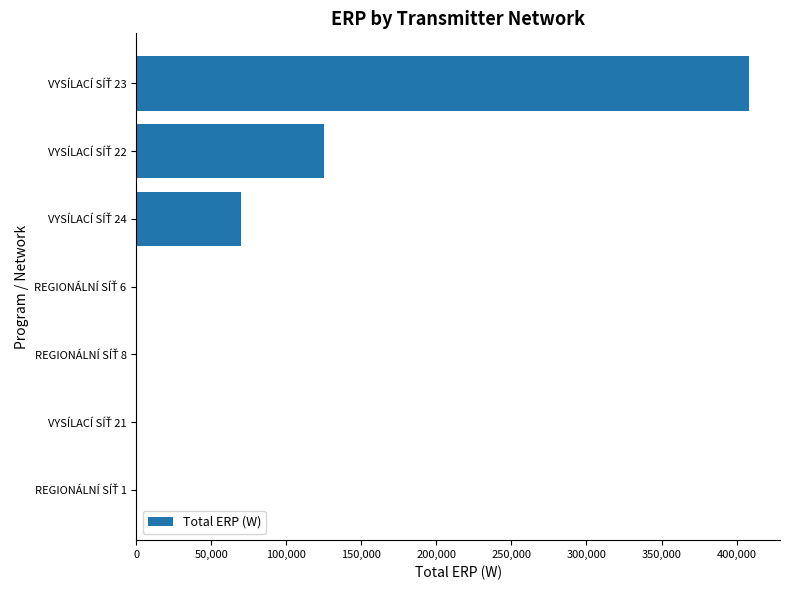

What is the greatest value displayed?

408532